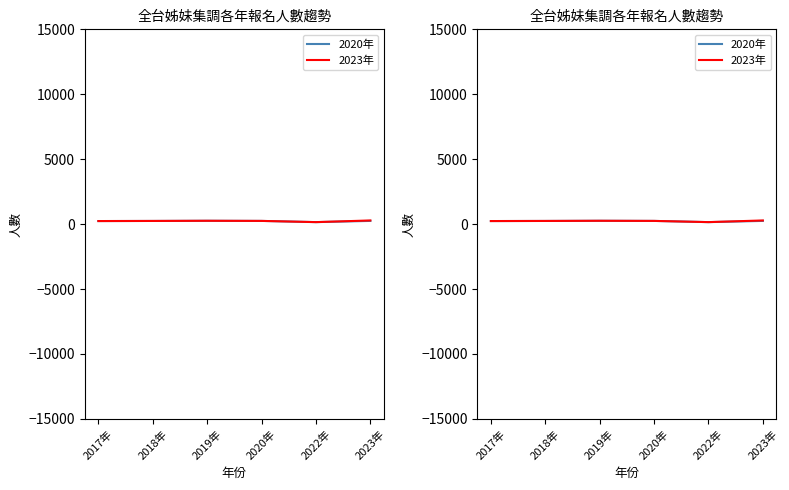

The 2023年 series shows 283 at 2023年. True or false?

True